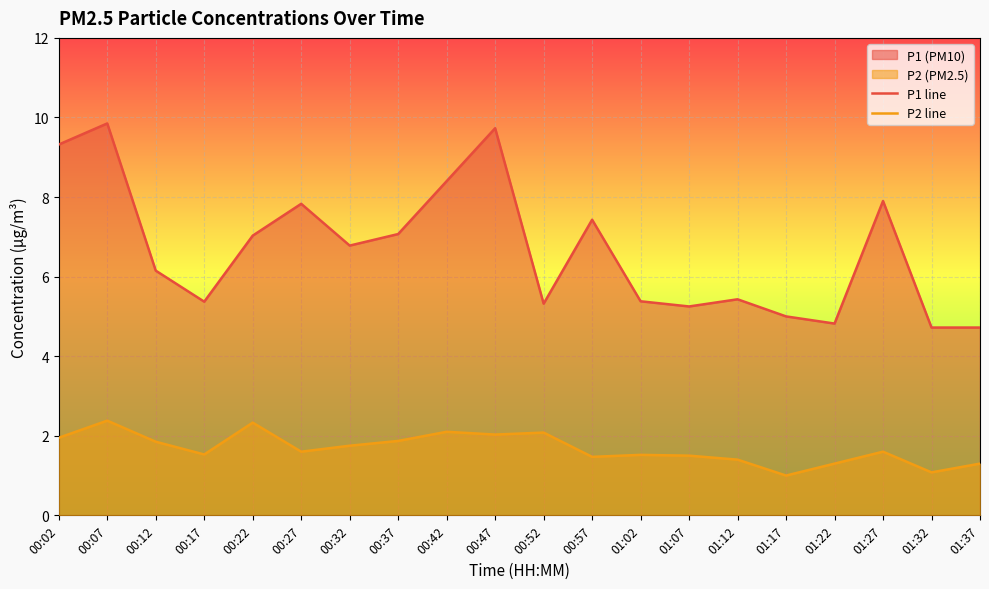

True or false: P1 line and P2 line cross at least once.

False